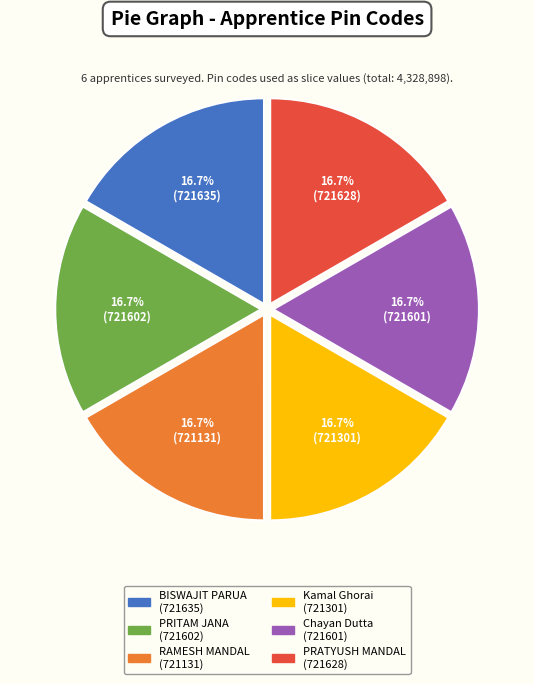

Combined, what portion of the pie is RAMESH MANDAL (721131) and BISWAJIT PARUA (721635)?

33.3%